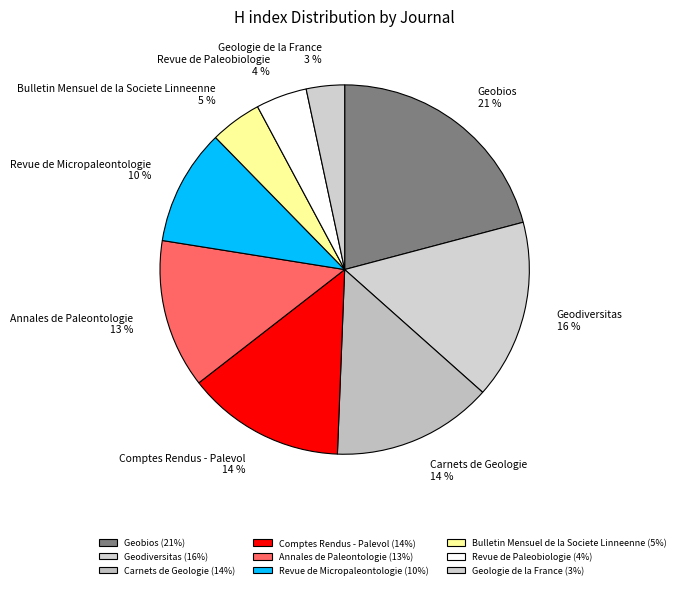

Between Revue de Paleobiologie and Comptes Rendus - Palevol, which is larger?

Comptes Rendus - Palevol